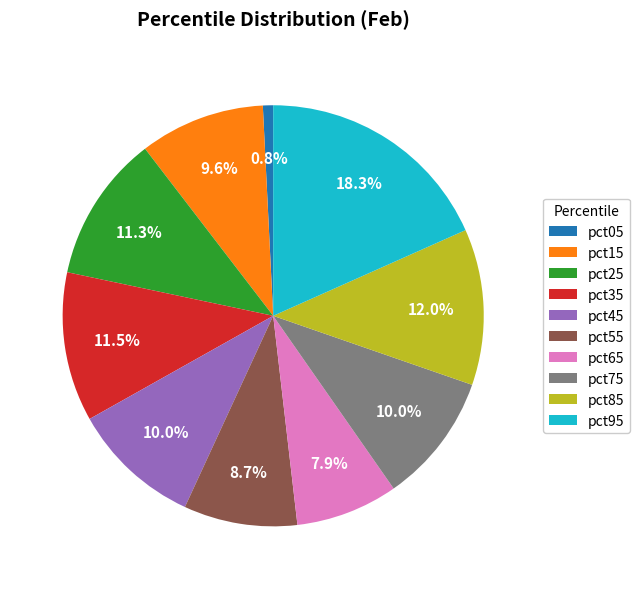

How much of the chart is everything except pct85?

88.0%